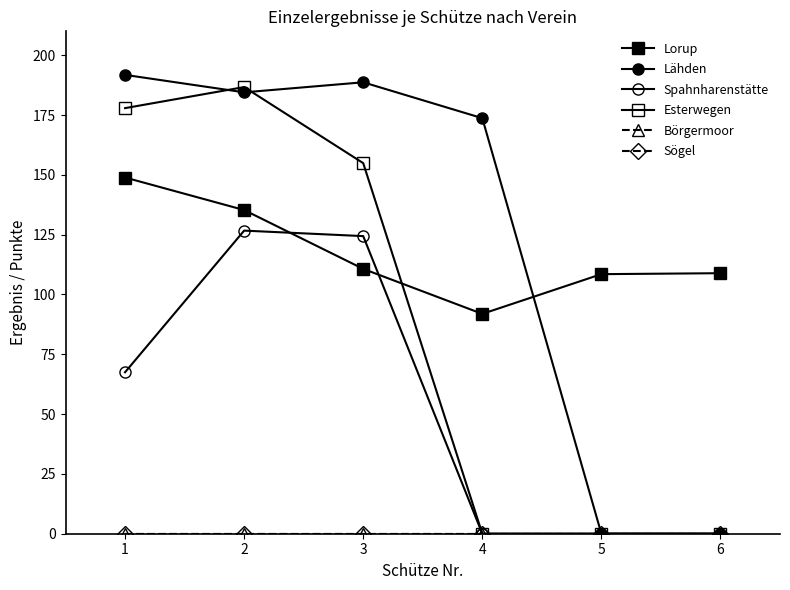

Does the chart have visible grid lines?

No